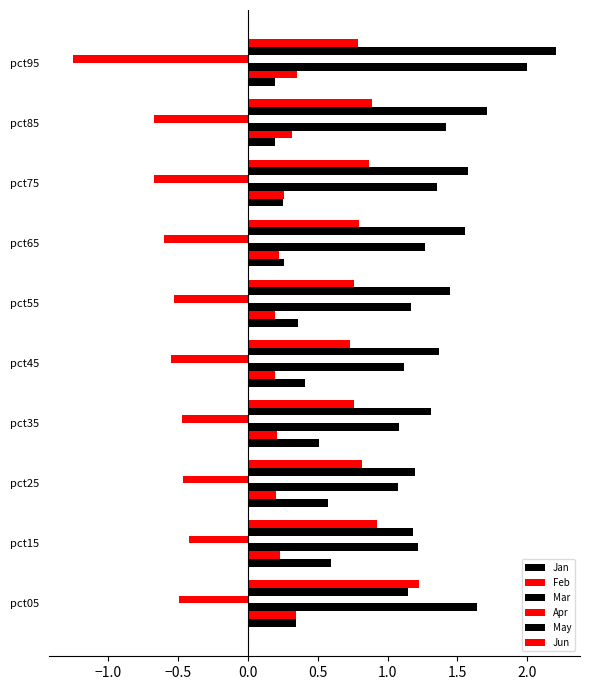

How many data points does each series have?

10